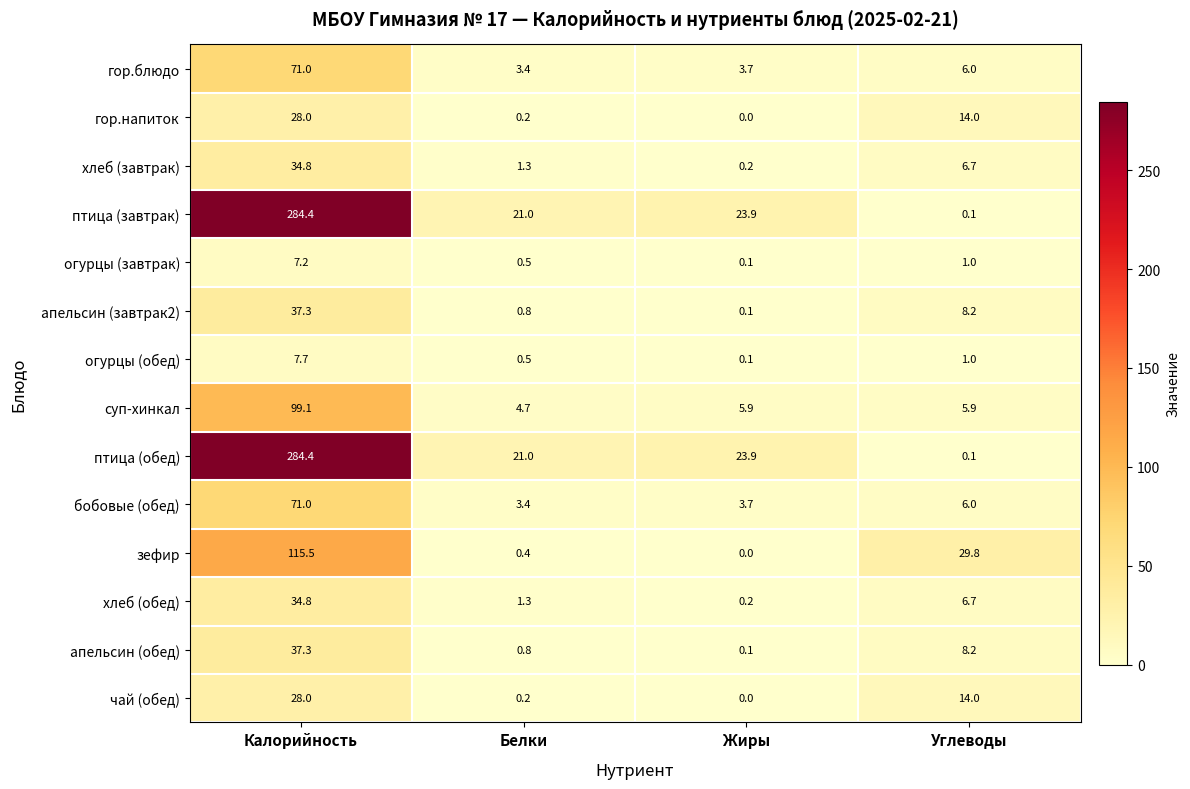

Is it true that апельсин (завтрак2) equals 0.1 at Жиры?

True